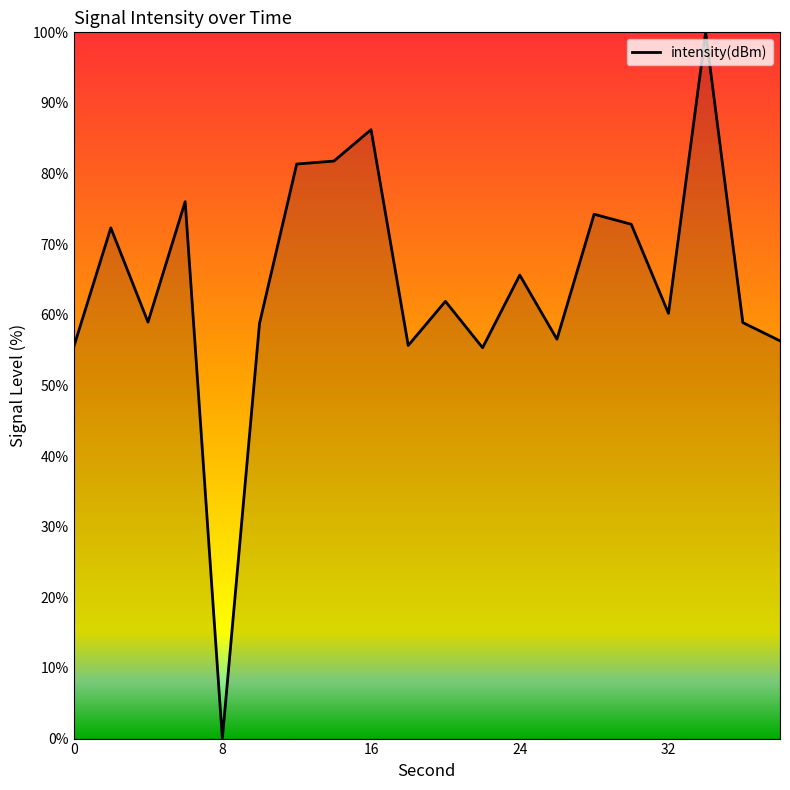

What is the maximum value shown in the chart?

100.0